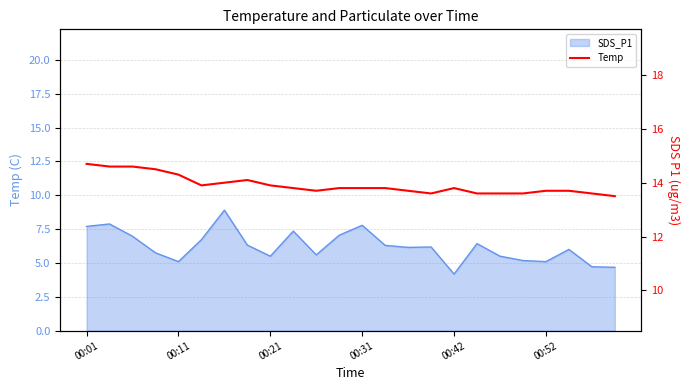

Approximately how many times larger is the value at 14 compared to 15?

1.0